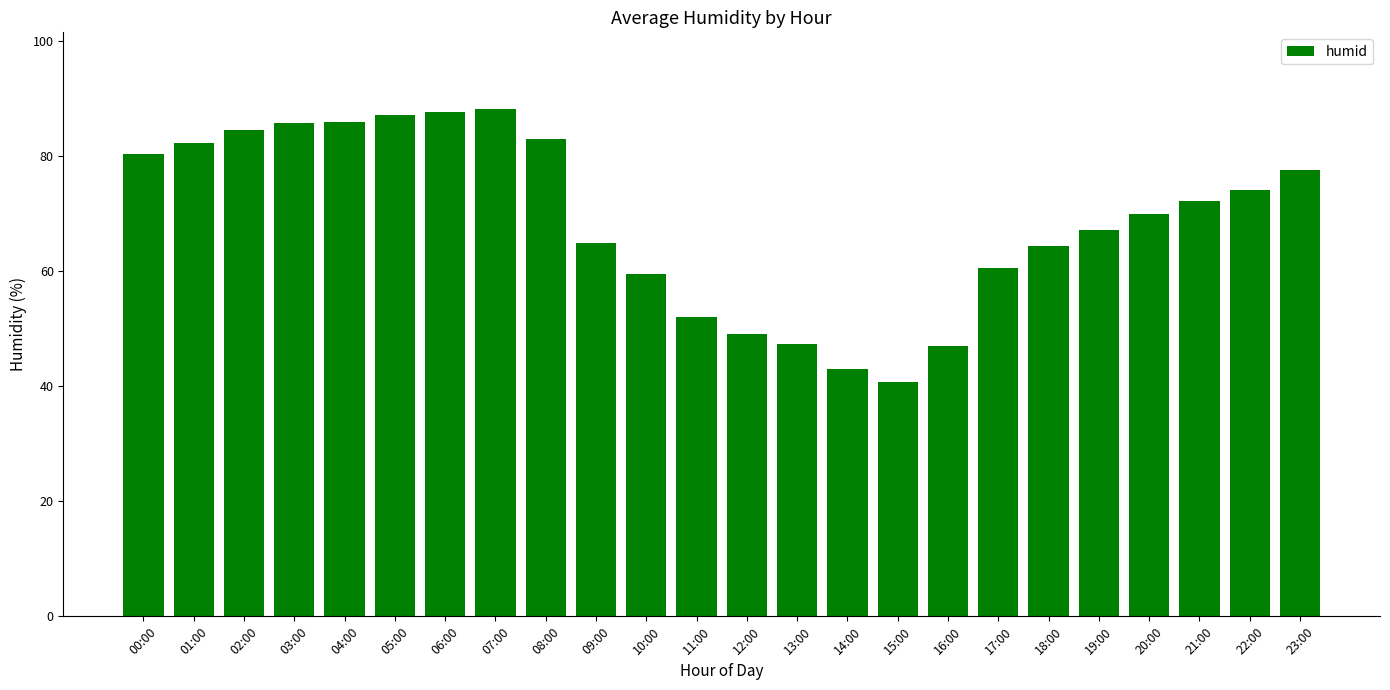

At which category does the chart reach its minimum across all series?

15:00